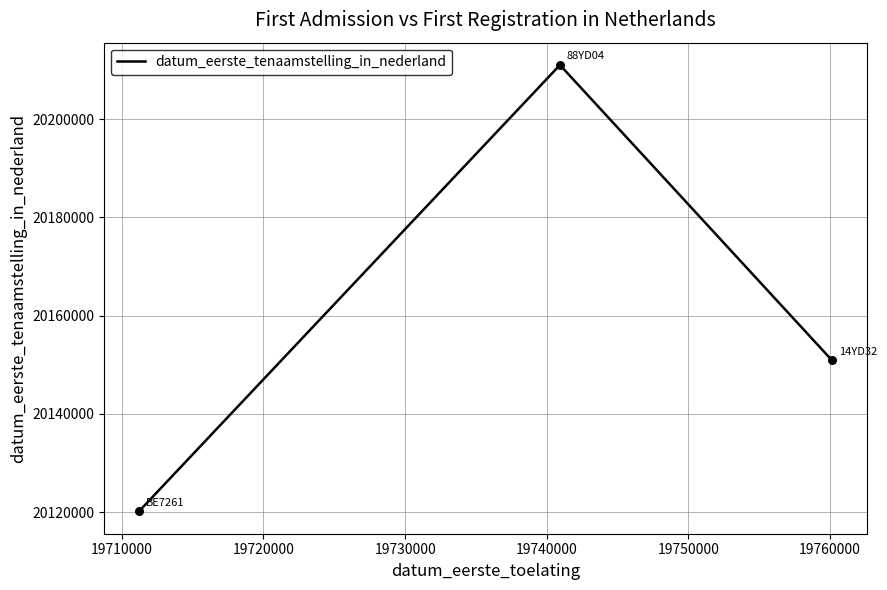

What is the difference between the maximum and minimum values?

90871